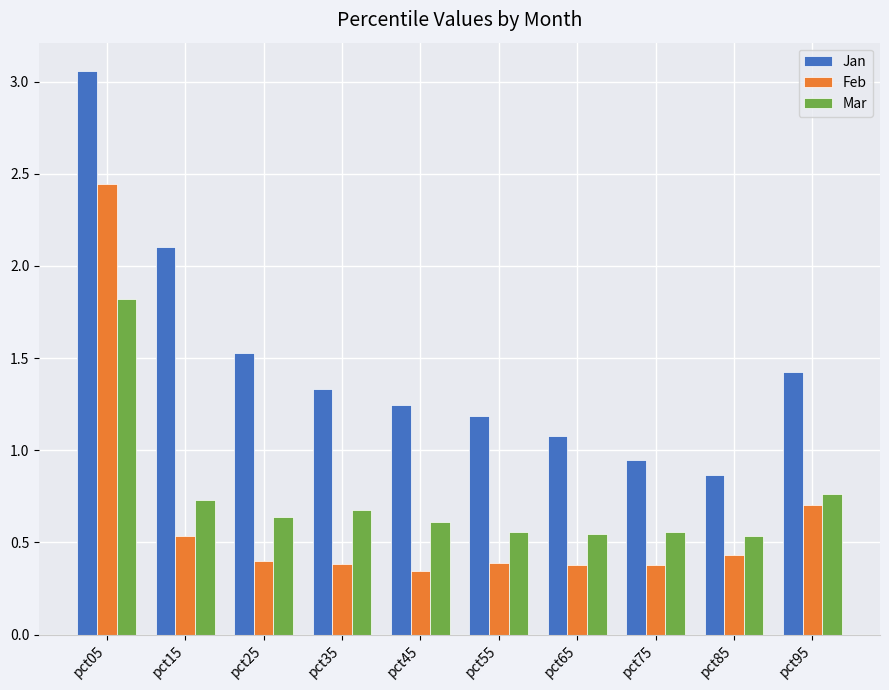

What is the difference between the second highest and minimum values in the Feb series?

0.4